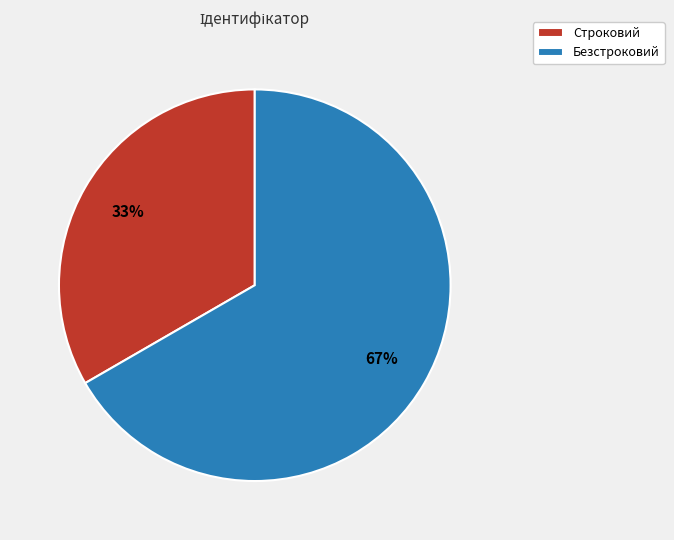

What is the majority slice?

Безстроковий